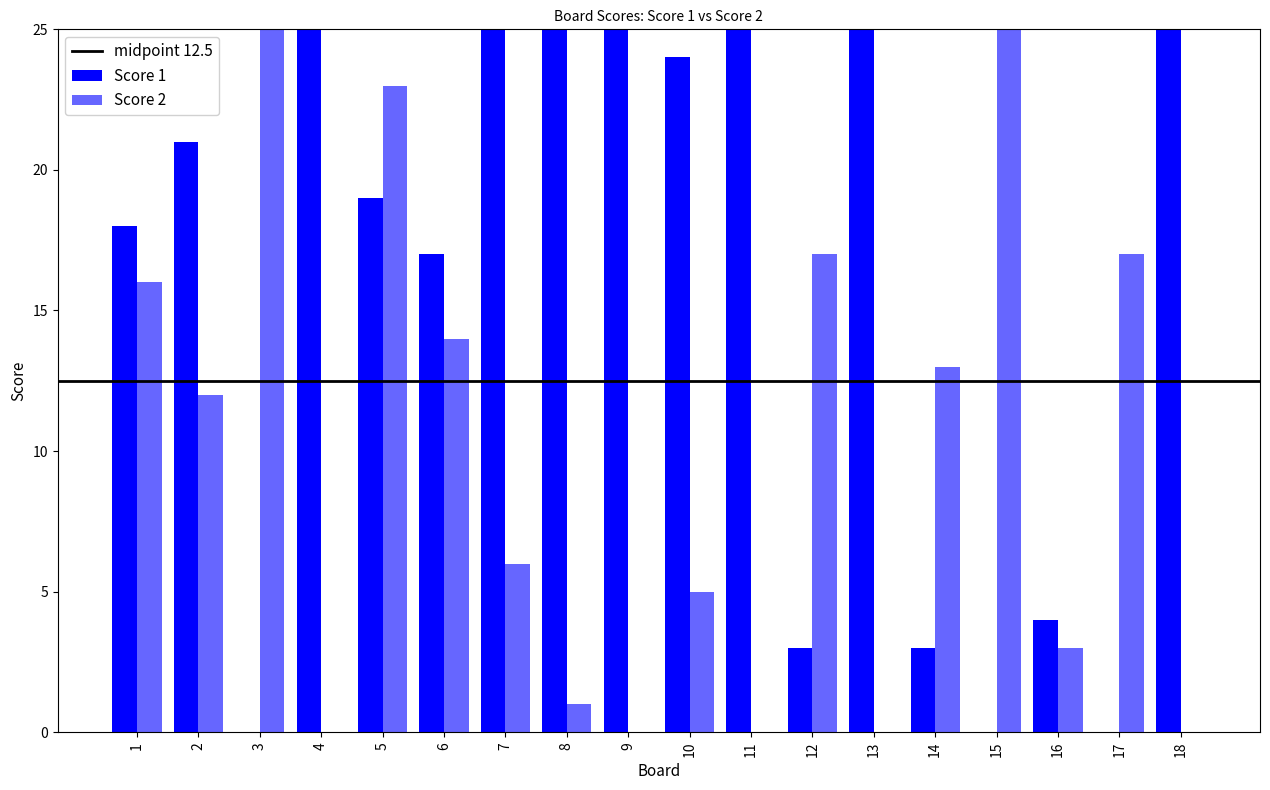

Reading left to right, transcribe all the data shown in this chart.

Score 1: 18	21	0	25	19	17	25	25	25	24	25	3	25	3	0	4	0	25
Score 2: 16	12	25	0	23	14	6	1	0	5	0	17	0	13	25	3	17	0